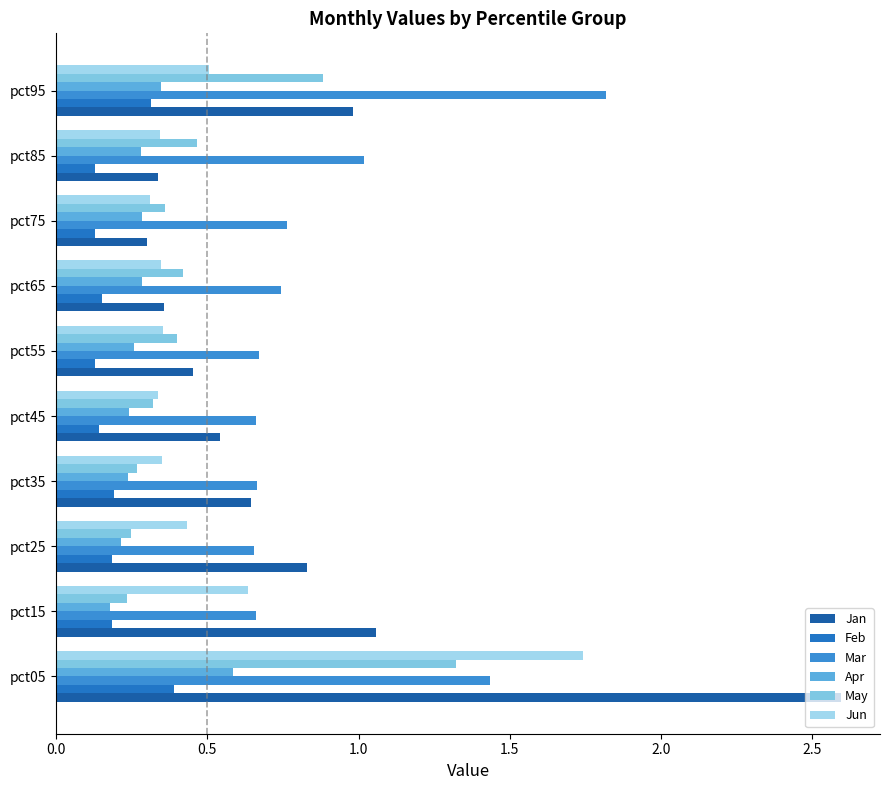

Rank the series by their maximum value, from highest to lowest.

Jan, Mar, Jun, May, Apr, Feb